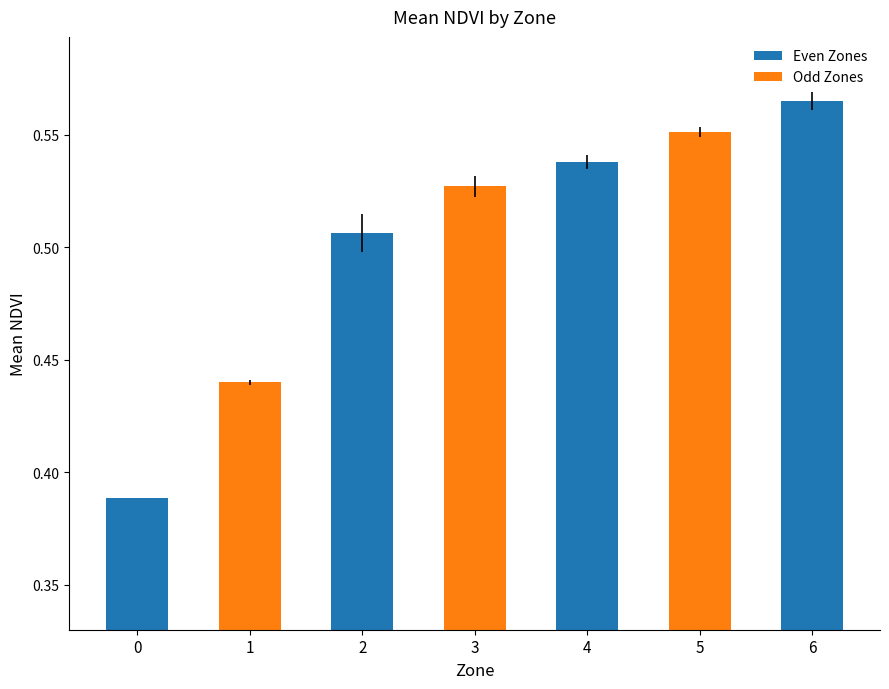

What is the difference between the maximum and minimum values?

0.2